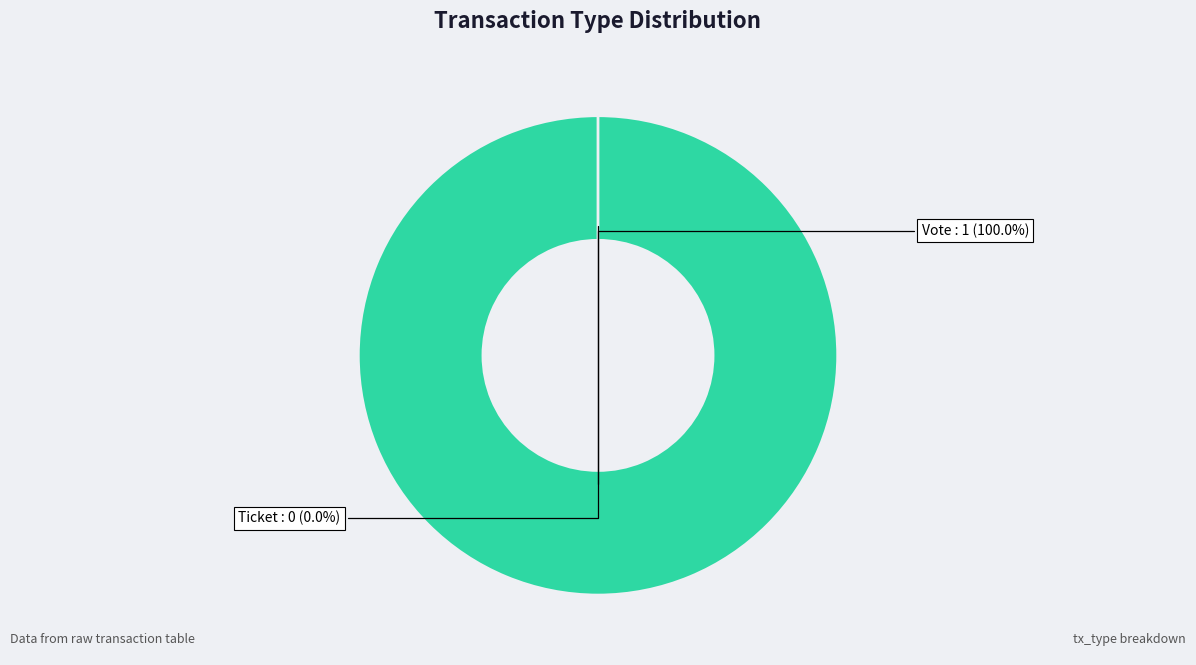

Is it true that Ticket is 0% of the pie?

True